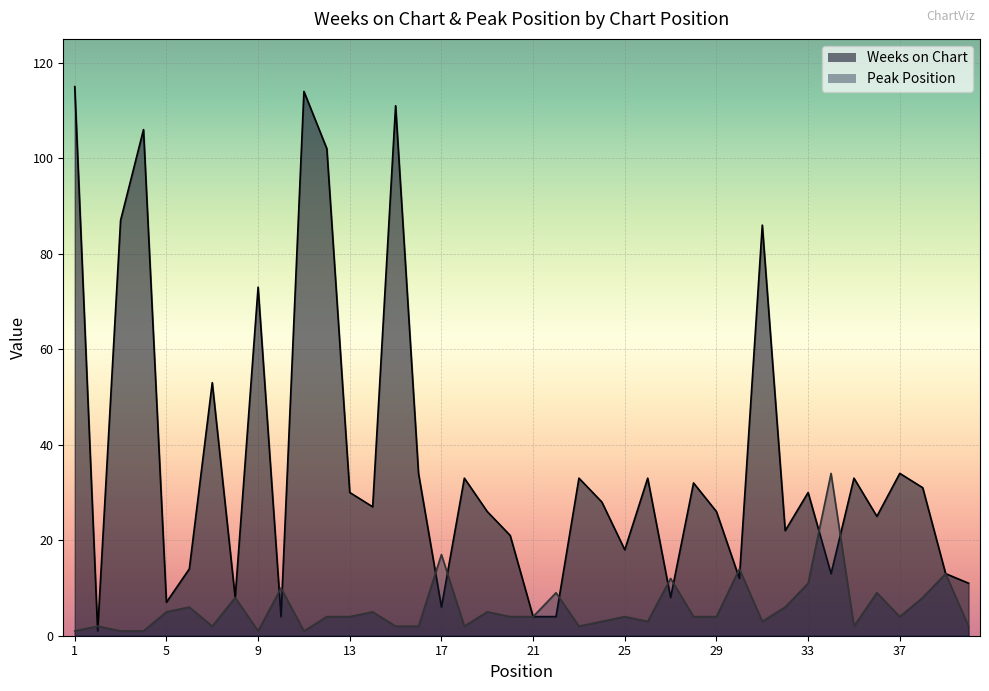

Where is Weeks on Chart nearest to the value 58?

7